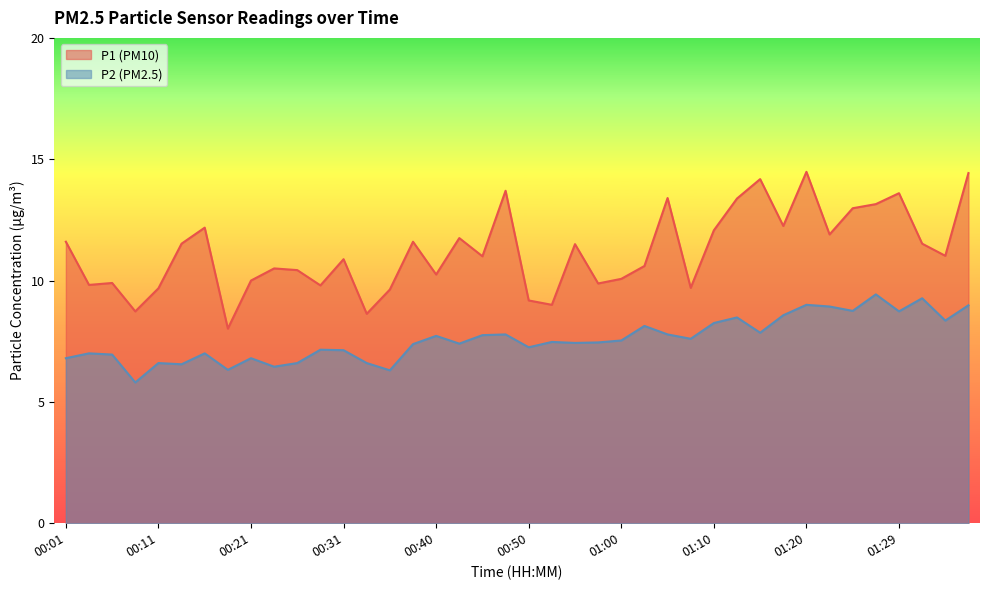

Rank the categories by P1 value from lowest to highest.

00:18, 00:33, 00:09, 00:53, 00:50, 00:35, 00:11, 01:07, 00:28, 00:04, 00:57, 00:06, 00:21, 01:00, 00:40, 00:26, 00:23, 01:03, 00:31, 00:45, 01:34, 00:55, 00:14, 01:32, 00:01, 00:38, 00:43, 01:22, 01:10, 00:16, 01:17, 01:24, 01:27, 01:12, 01:05, 01:29, 00:48, 01:15, 01:37, 01:20